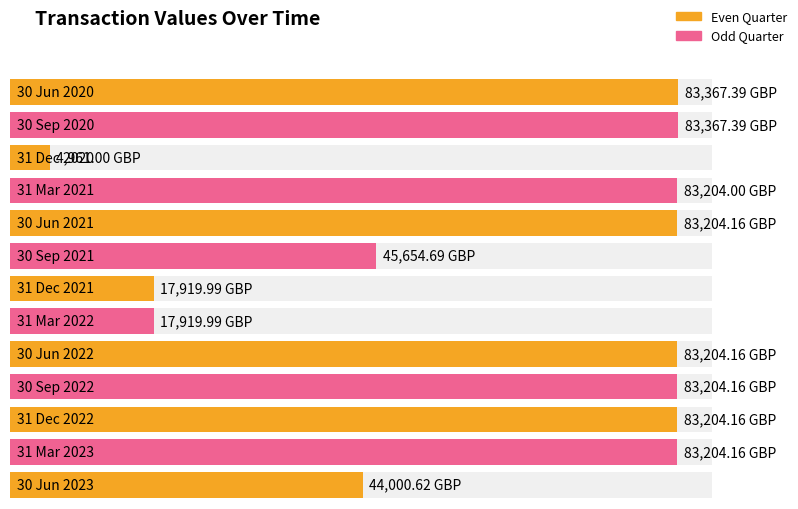

Rank the categories by value from highest to lowest.

30 Jun 2020, 30 Sep 2020, 30 Jun 2021, 30 Jun 2022, 30 Sep 2022, 31 Dec 2022, 31 Mar 2023, 31 Mar 2021, 30 Sep 2021, 30 Jun 2023, 31 Dec 2021, 31 Mar 2022, 31 Dec 2020